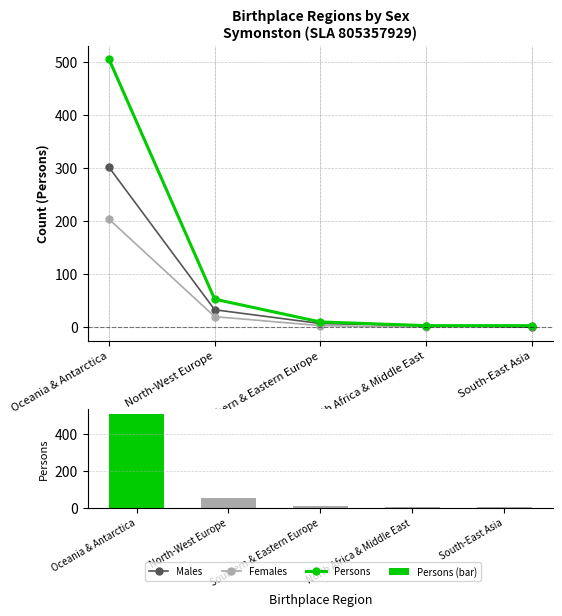

What position from the right is South-East Asia?

1